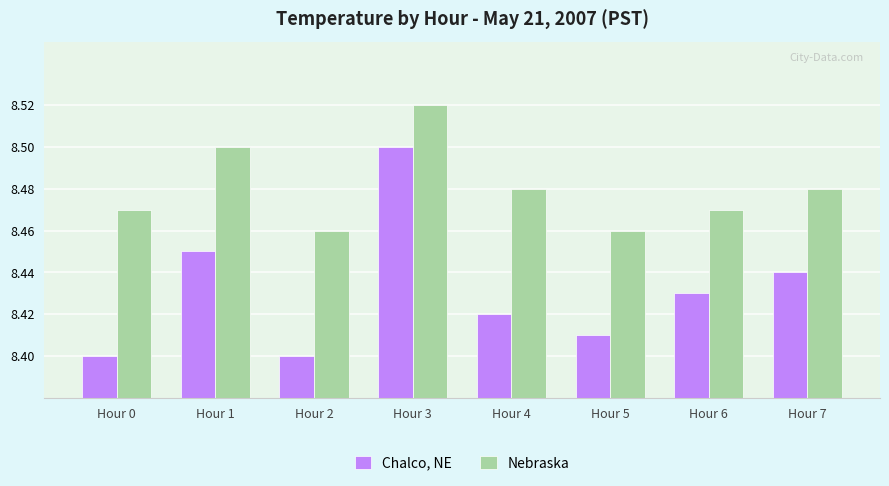

At which category does the chart reach its peak across all series?

Hour 3